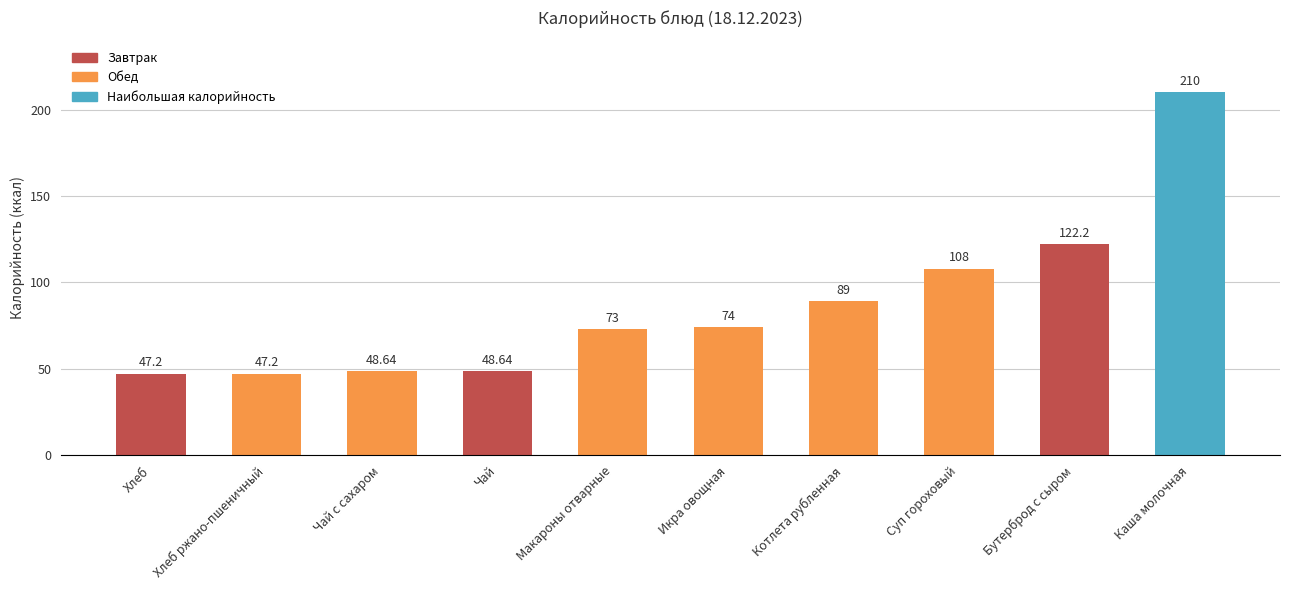

What is the difference between the values at Суп гороховый and Бутерброд с сыром?

14.2